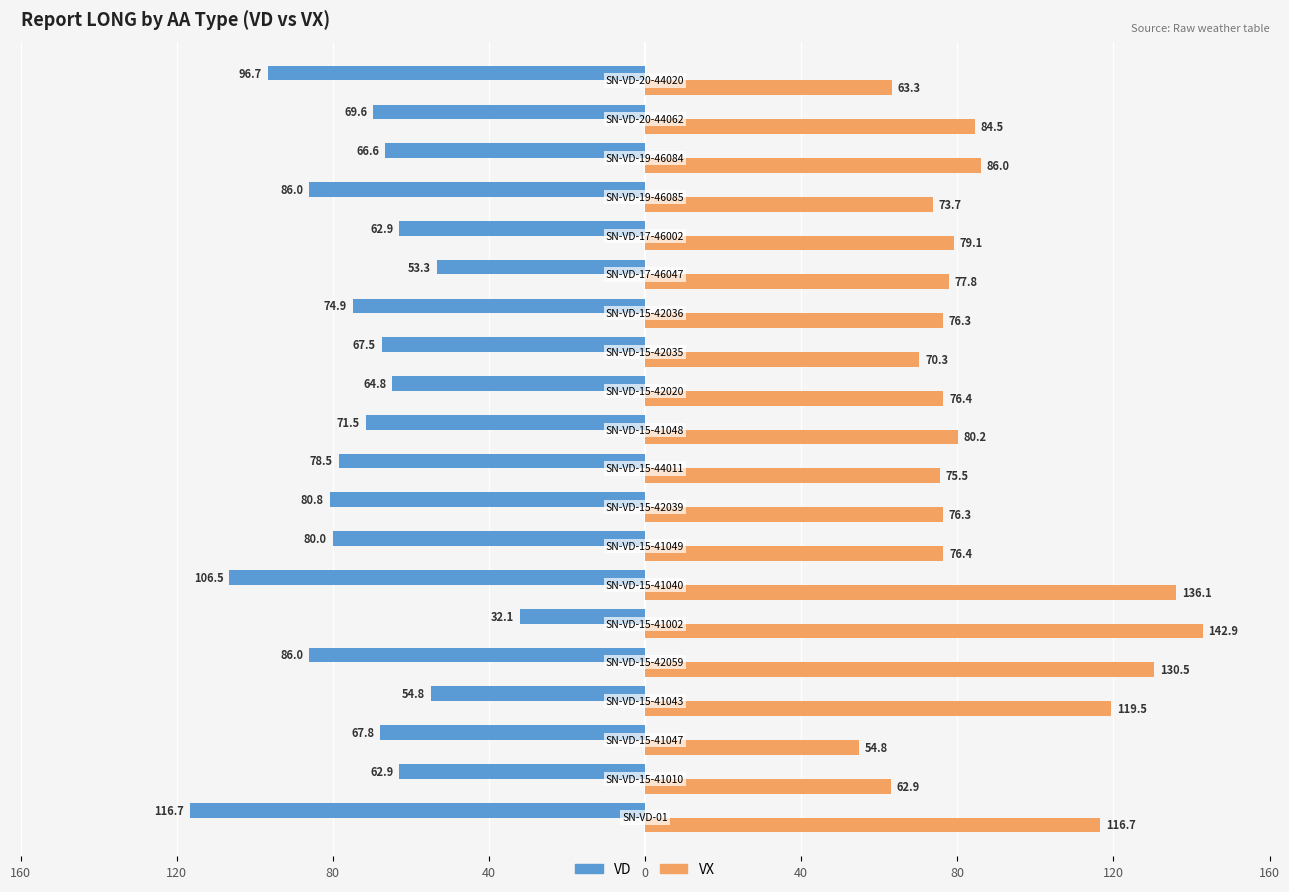

What are all the series names shown in the legend?

VD, VX